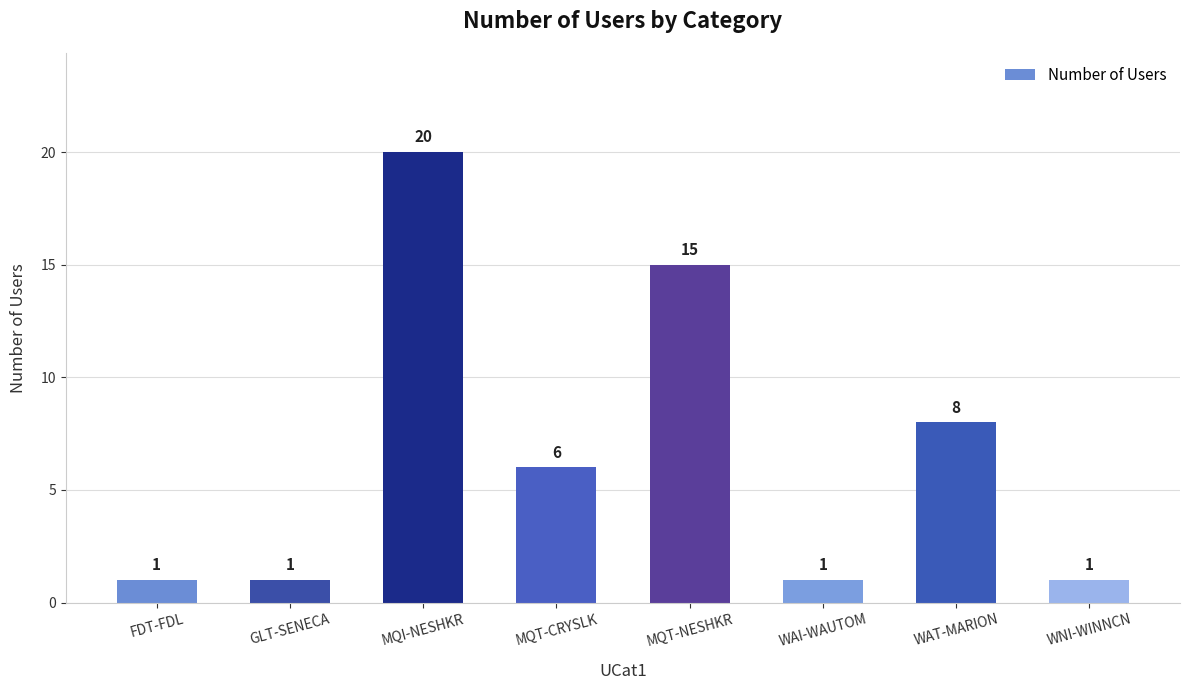

What position from the left is MQT-NESHKR?

5